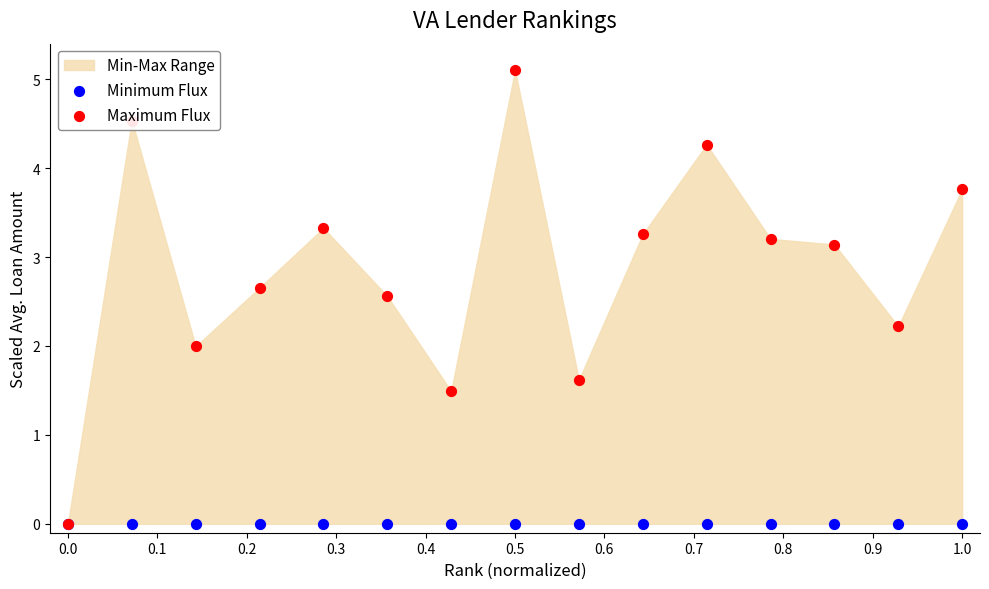

Which series has the largest total across all categories?

Maximum Flux